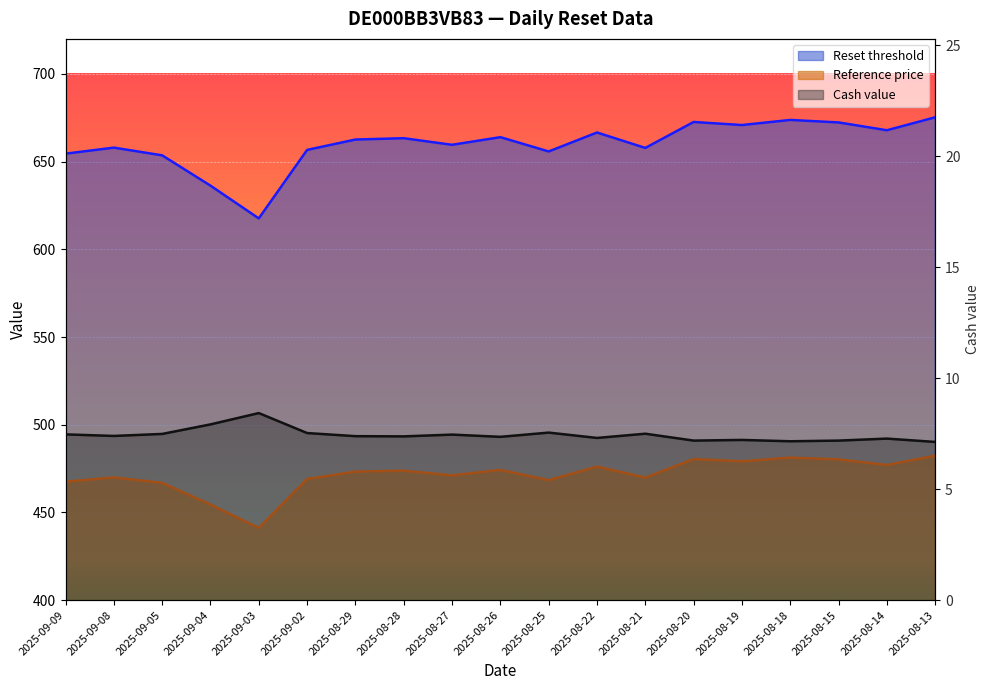

What are all the series names shown in the legend?

Reset threshold, Reference price, Cash value